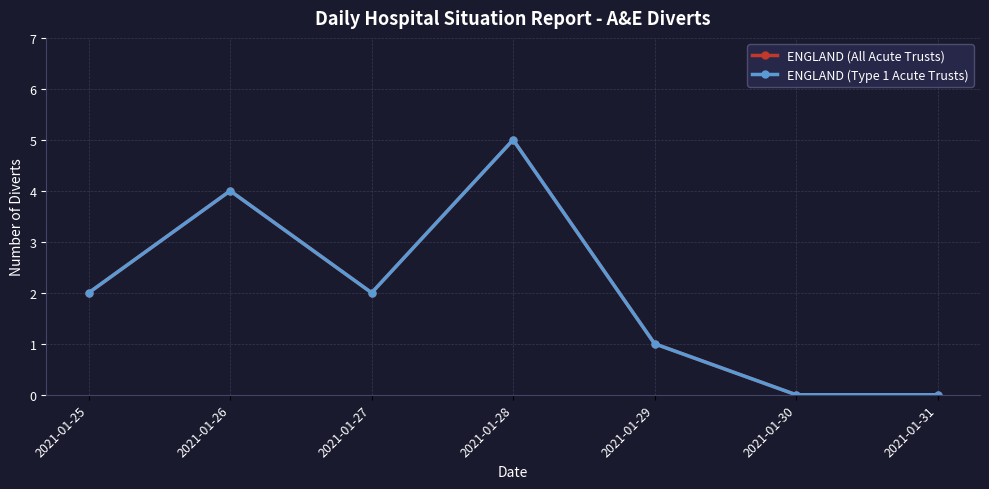

Is this an area chart (filled region under the line)?

No